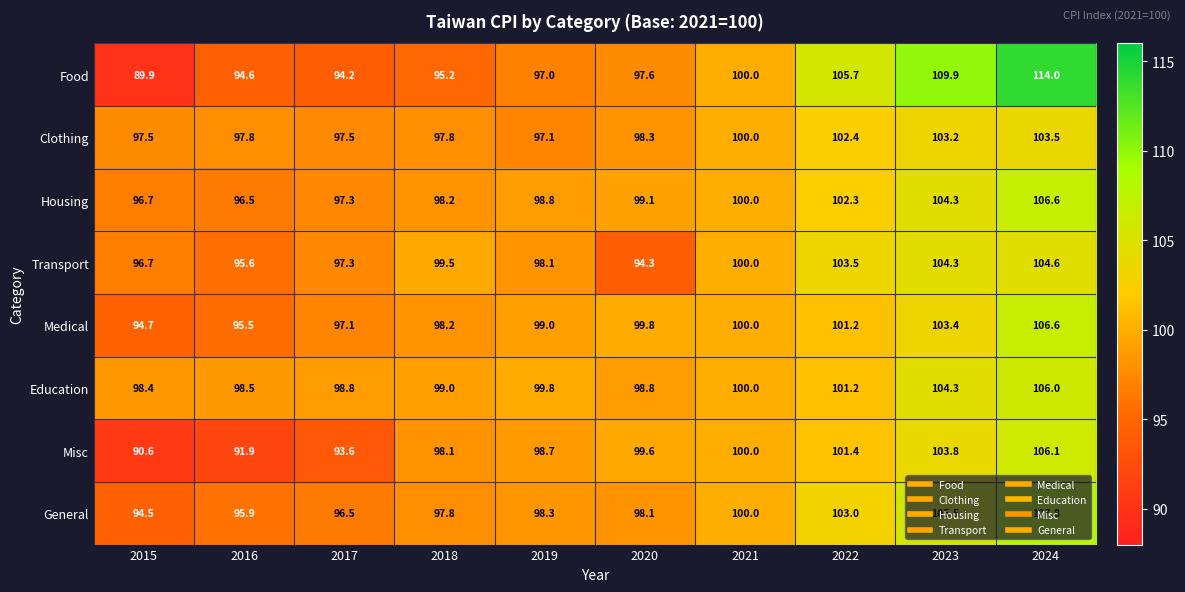

At which label does General first exceed 98?

2019